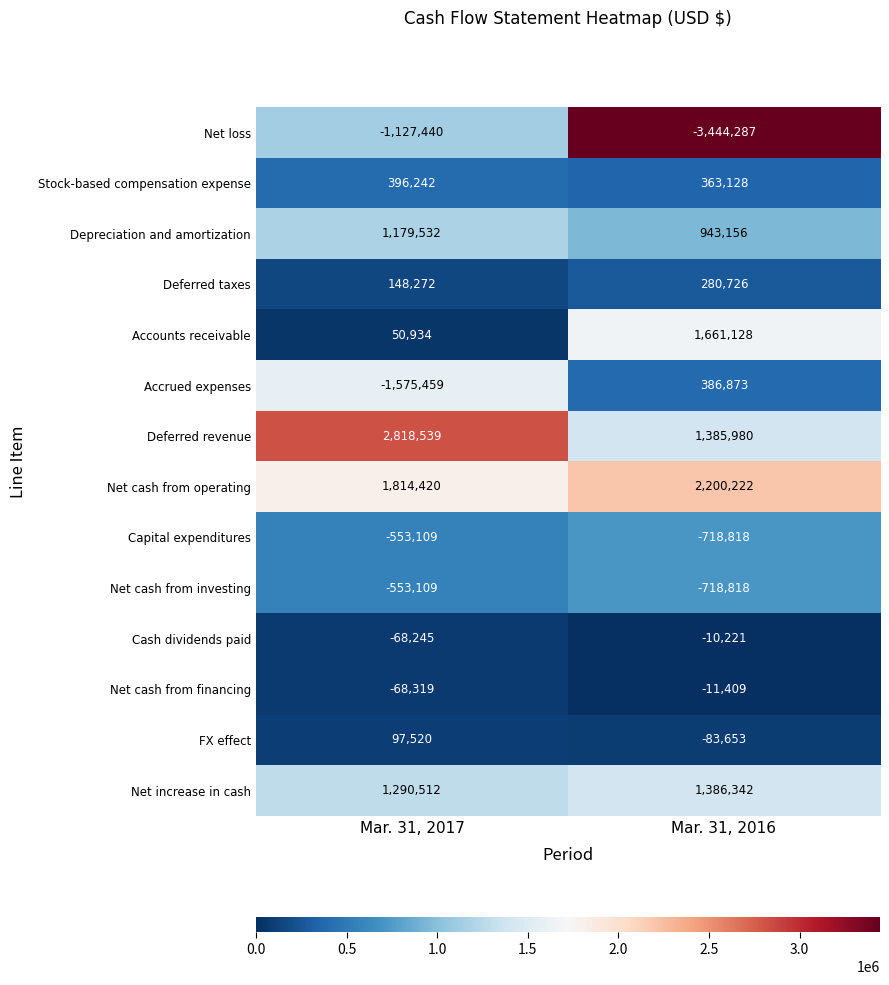

What is the total value across all series at Mar. 31, 2016?

3620349